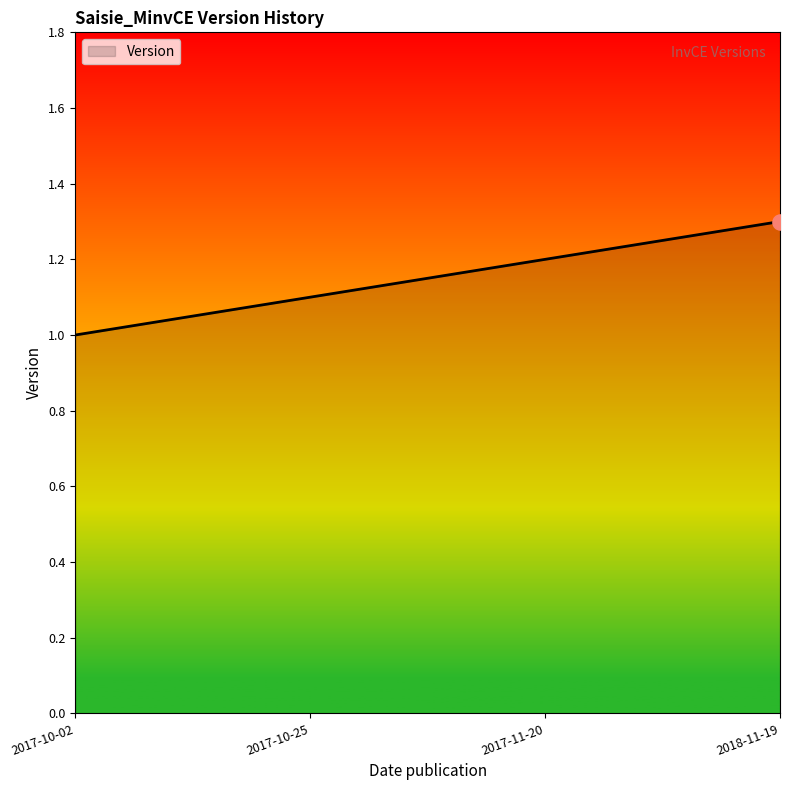

Approximately how many times larger is the value at 2018-11-19 compared to 2017-10-25?

1.2